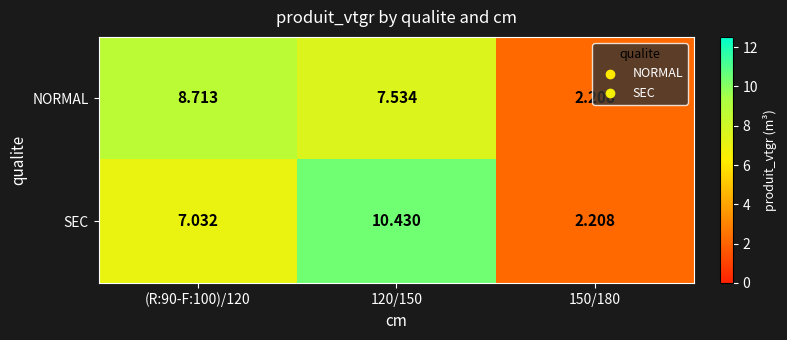

Which series has the widest spread of values?

SEC